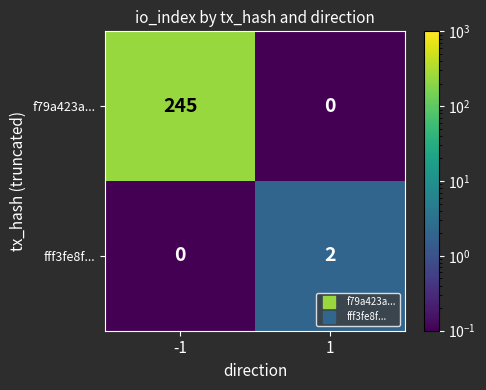

What is the difference between the f79a423a... values at 1 and -1?

245